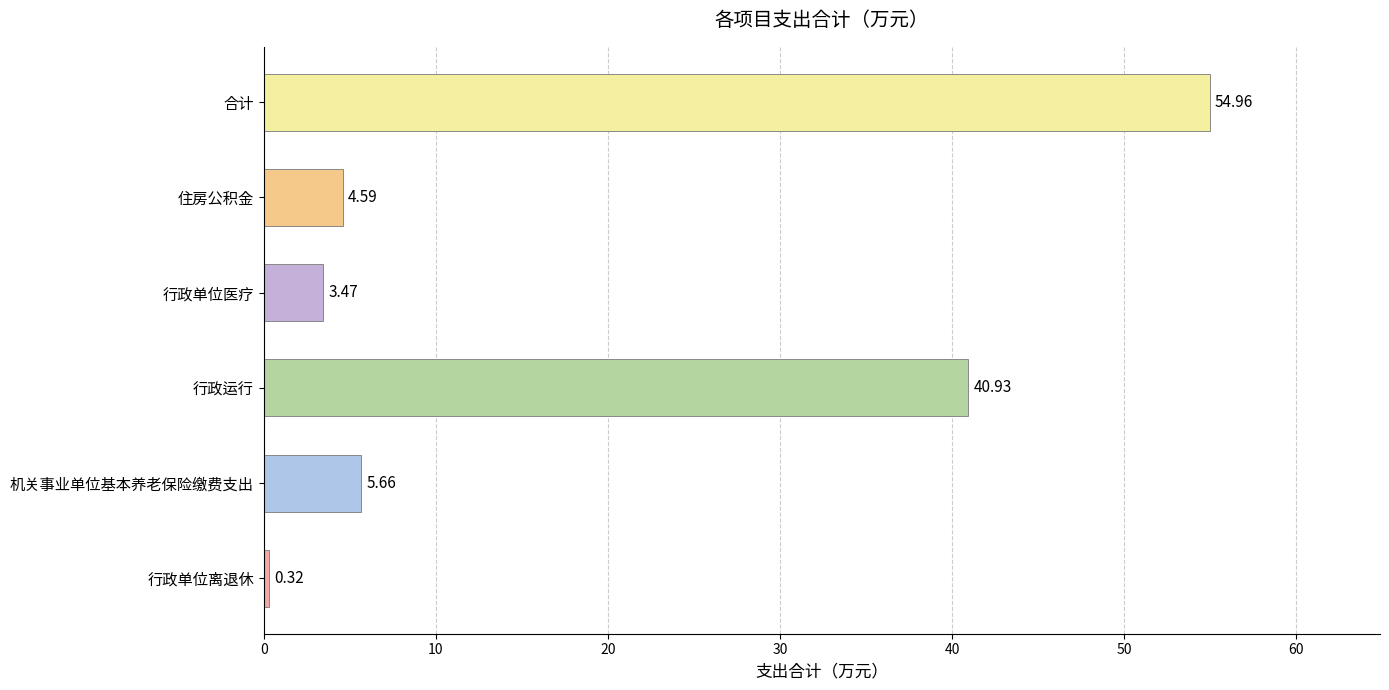

Which category has the highest value across all series?

合计